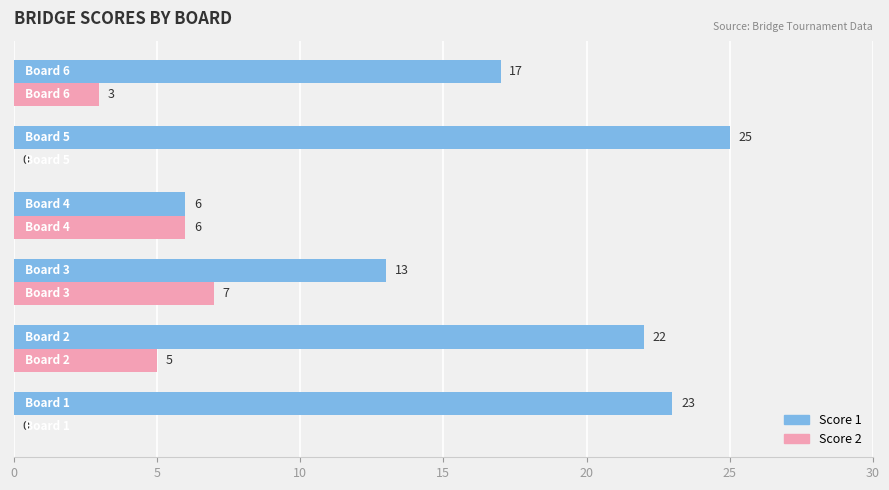

Which series has the largest total across all categories?

Score 1